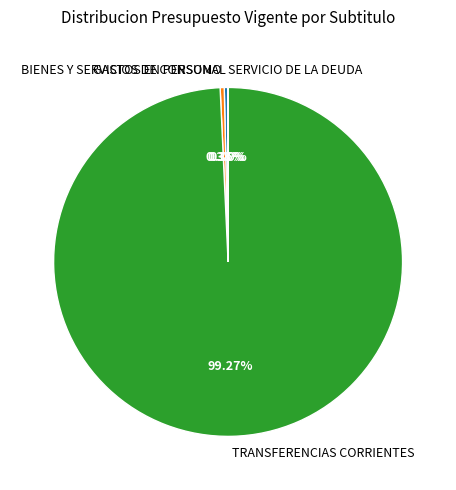

Which category accounts for the majority?

TRANSFERENCIAS CORRIENTES